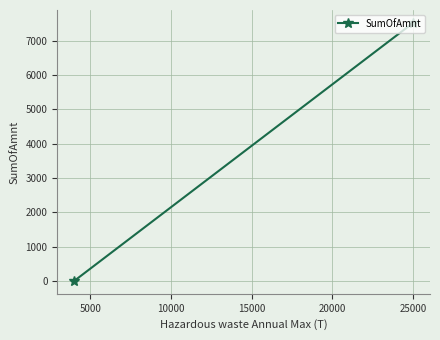

The value at 5000 is 2282. True or false?

False